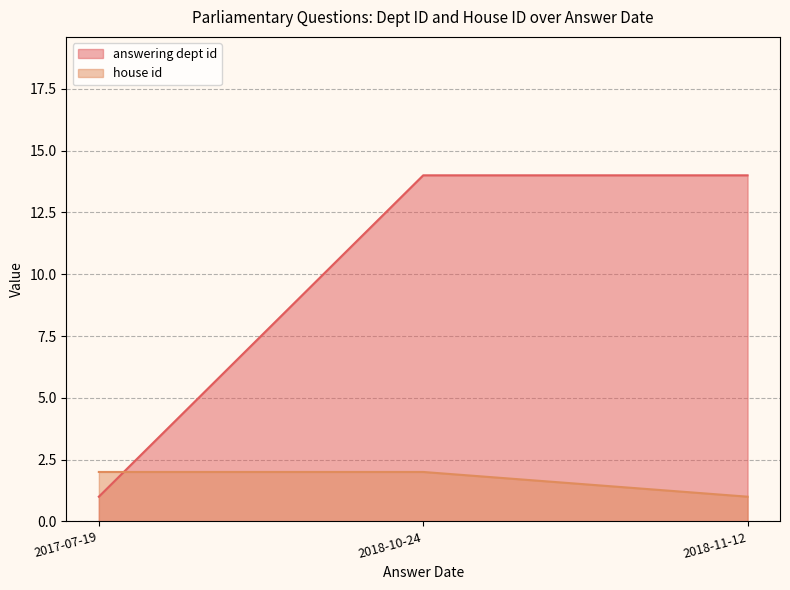

Reading right to left, transcribe all the data shown in this chart.

answering dept id: 2018-11-12=14	2018-10-24=14	2017-07-19=1
house id: 2018-11-12=1	2018-10-24=2	2017-07-19=2